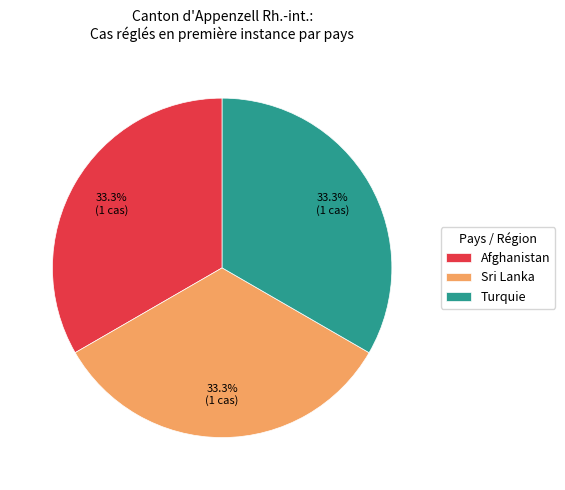

Does Turquie account for over 50% of the chart?

No